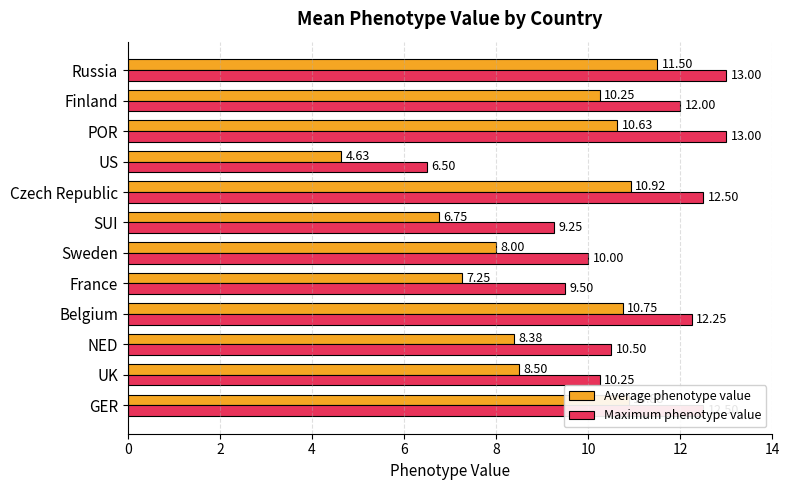

Which series has the widest spread of values?

Average phenotype value